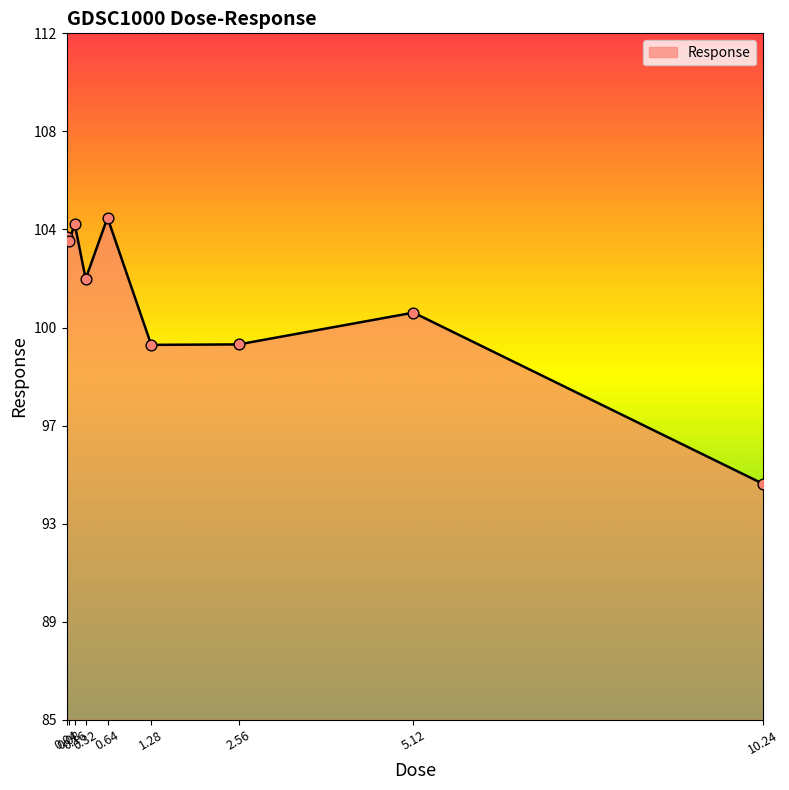

What is the change in value from 0.08 to 0.32?

-1.5